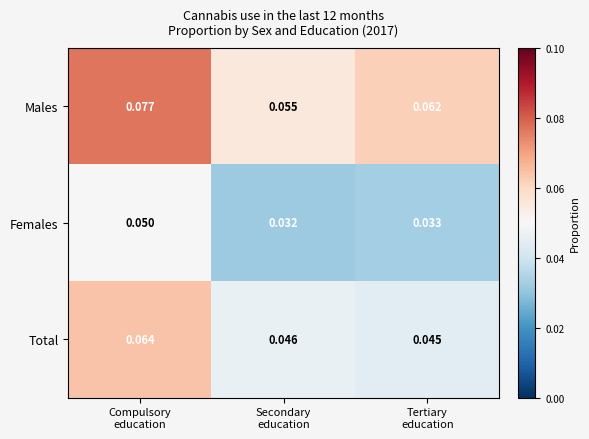

Which series has the largest total across all categories?

Males